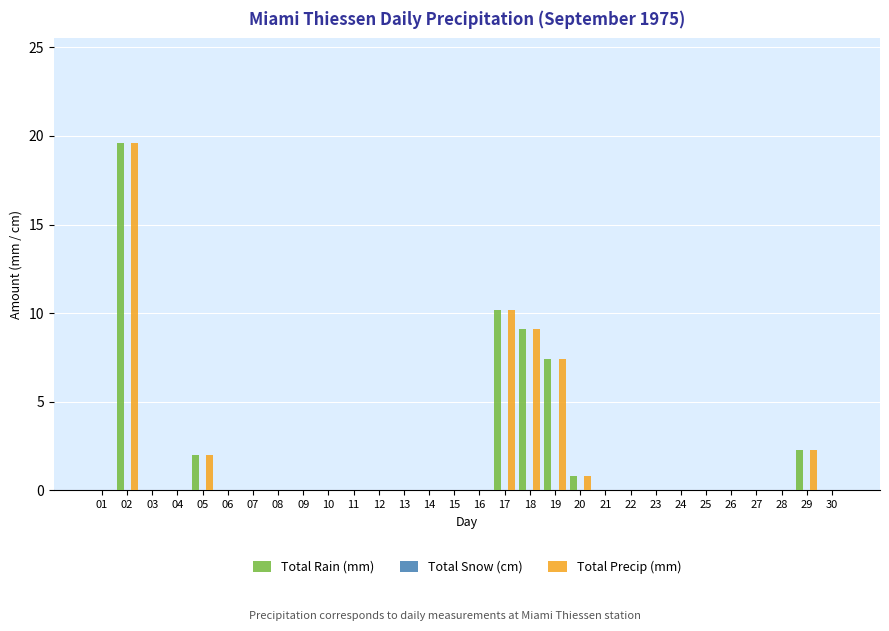

What is the total value across all series at 18?

18.2